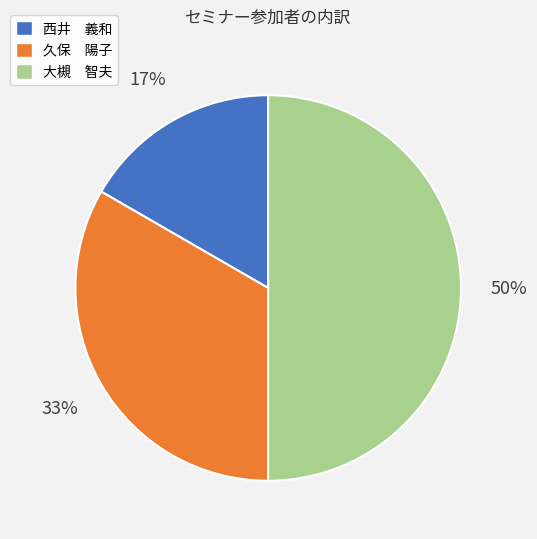

Count the number of slices in the pie.

3